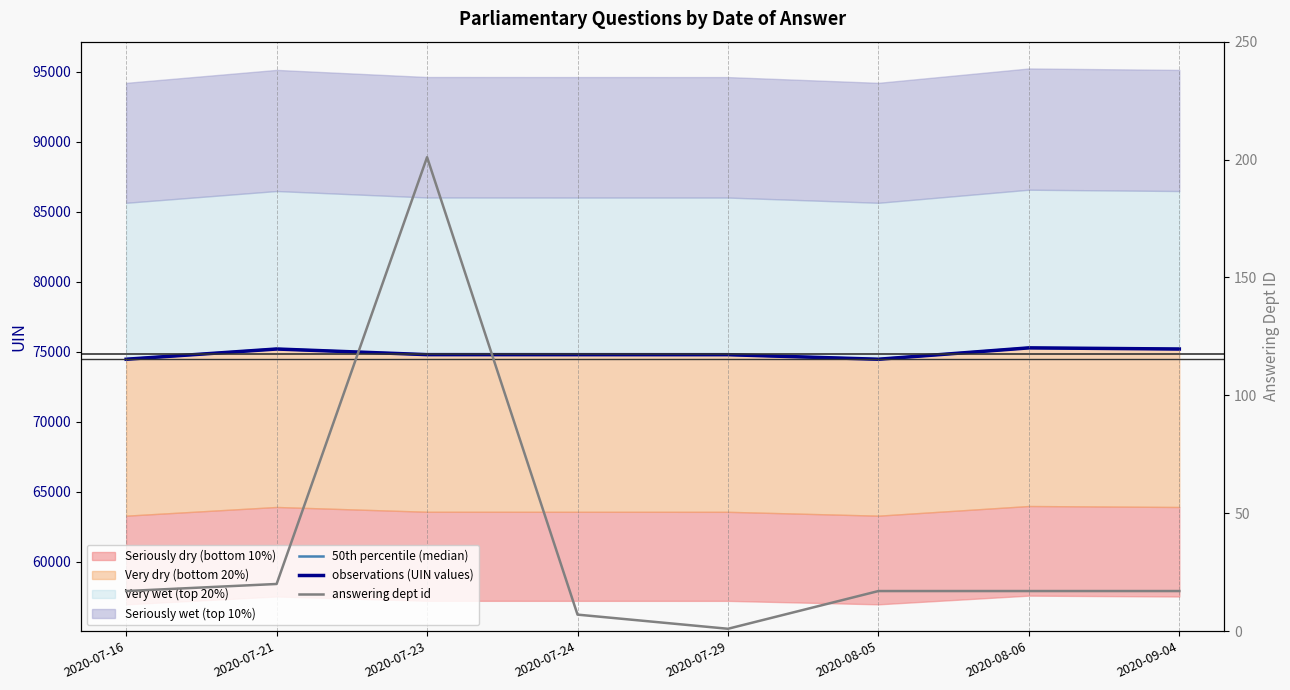

Which category has the highest value in the answering dept id series?

2020-07-23